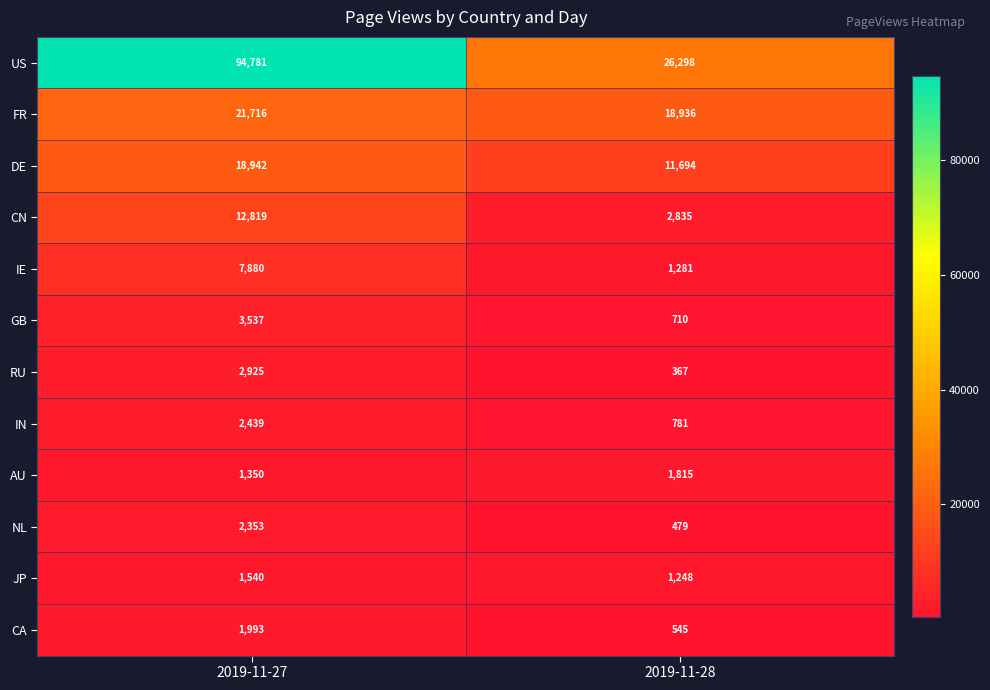

Which series has the largest range (max minus min)?

US